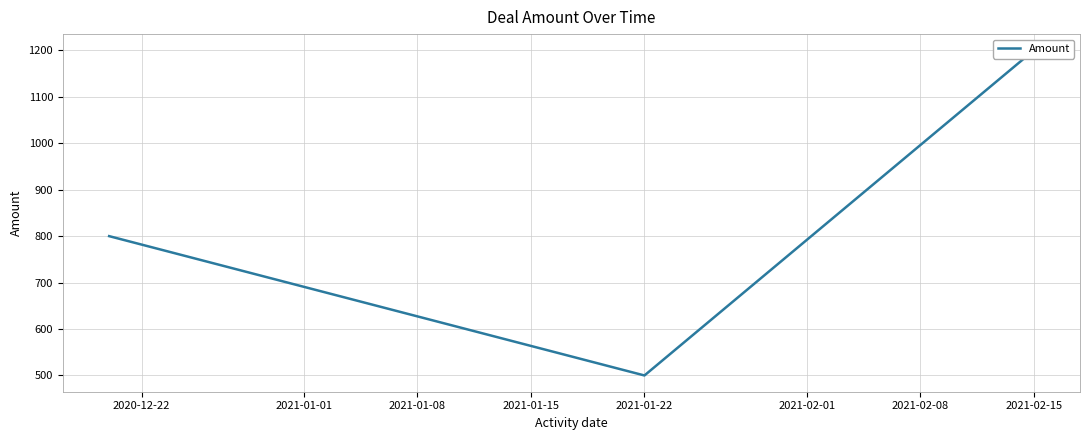

What is the difference between the maximum and minimum values?

700